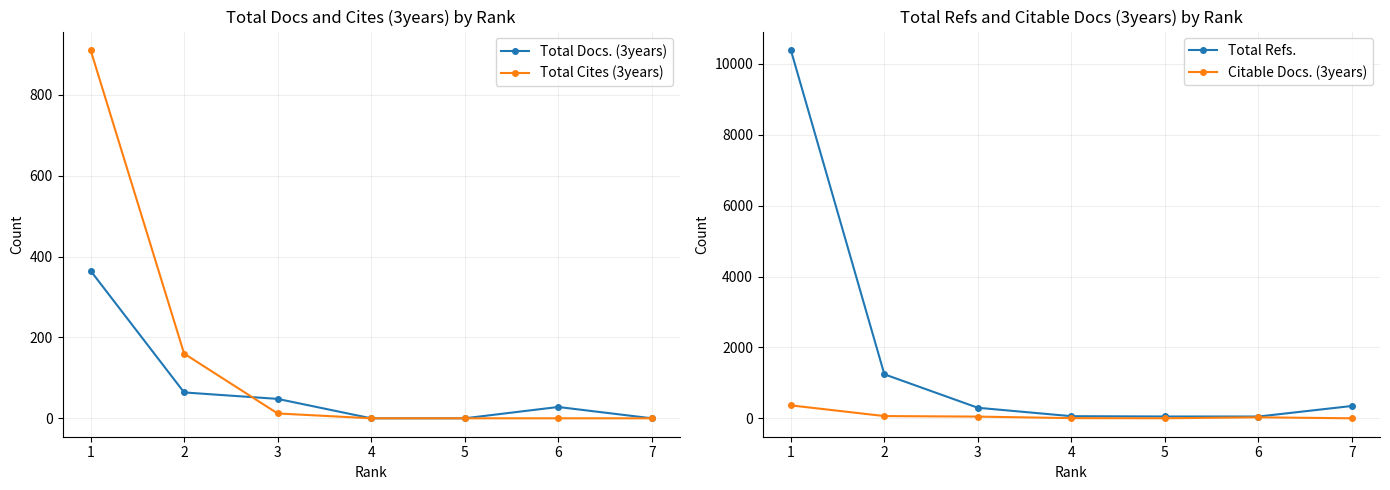

The value of Total Cites (3years) at 2 is 160. True or false?

True